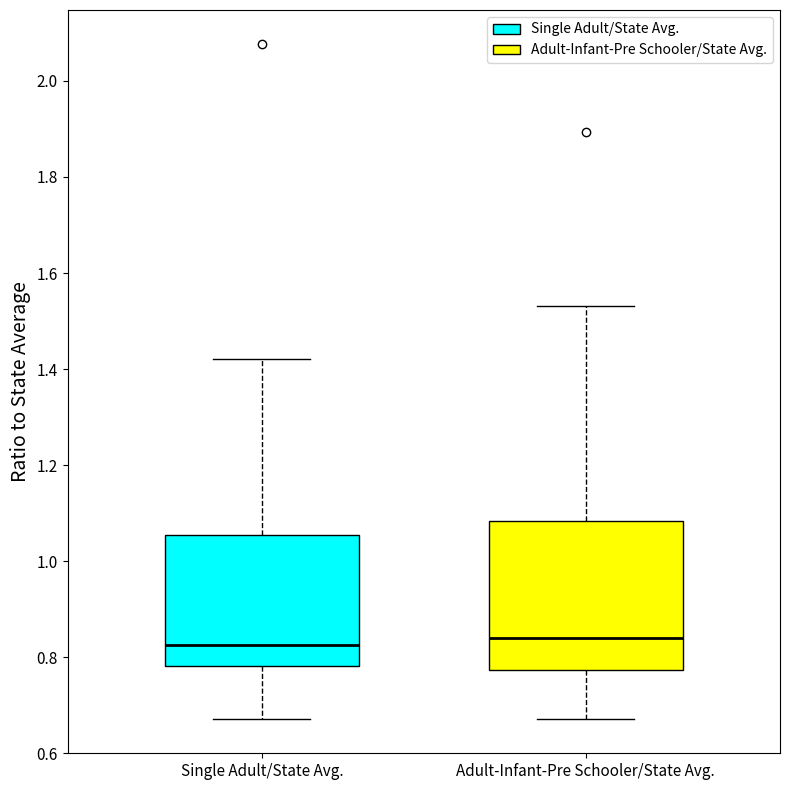

Where does the lower whisker of the box for Adult-Infant-Pre Schooler/State Avg. end on the y-axis? The values are not printed on the chart, so give them approximately, as read against the axis.

0.68